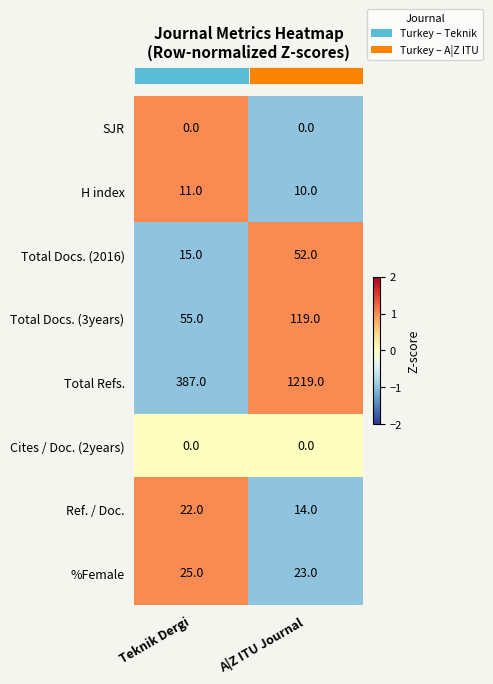

What is the spread (max minus min) of values at A|Z ITU Journal?

1219